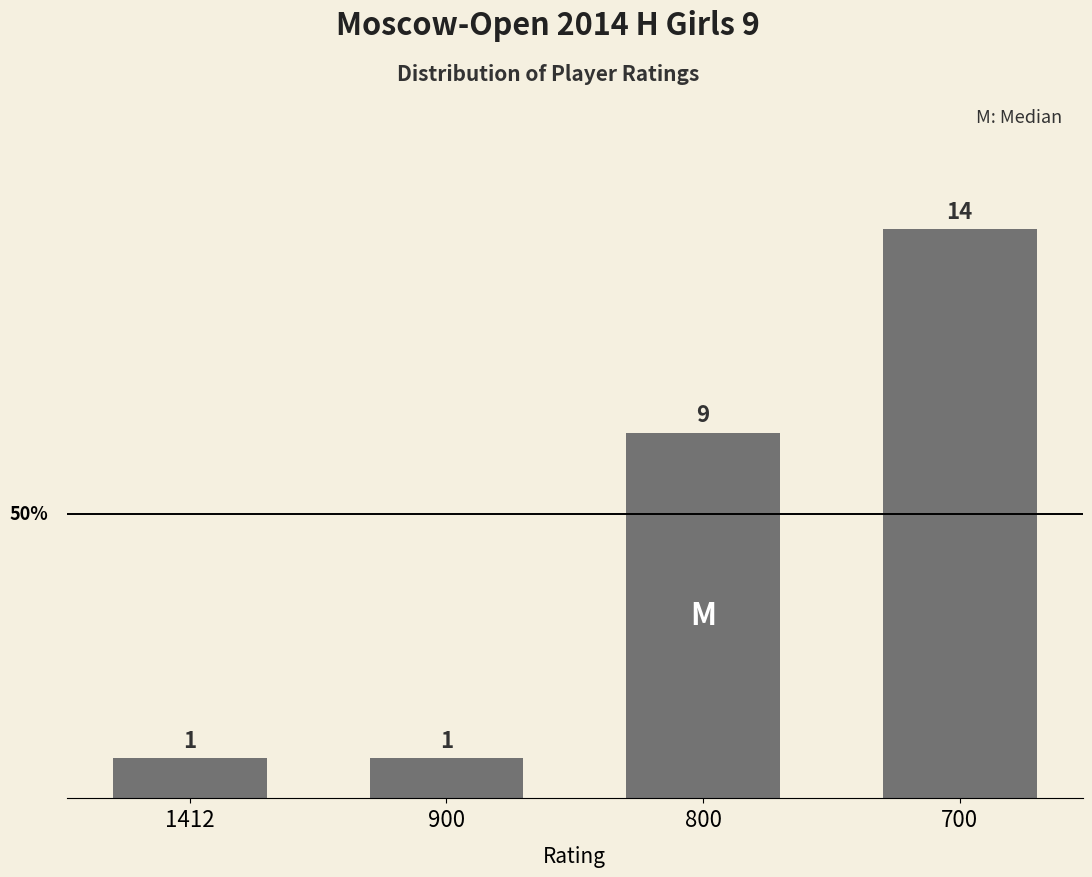

What is the value of the 3rd bar from the left?

9